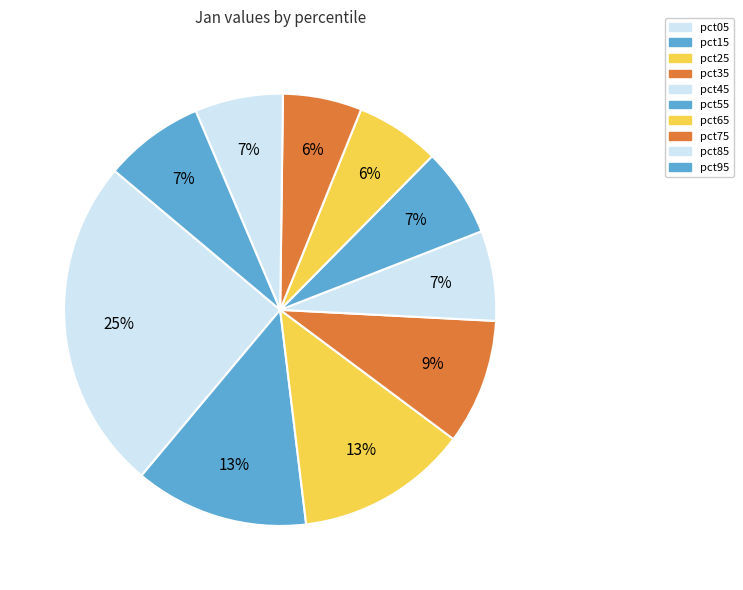

Count the number of slices in the pie.

10